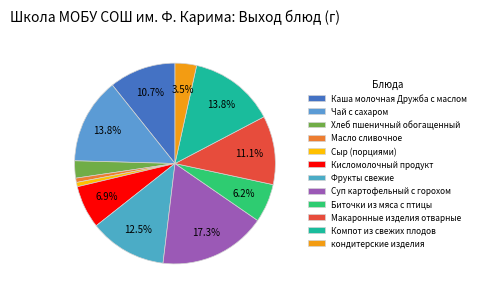

Does Компот из свежих плодов account for over 50% of the chart?

No